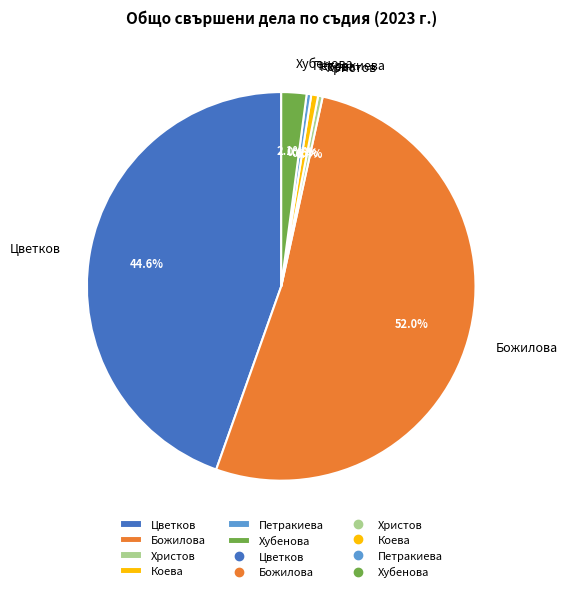

How much of the chart is everything except Христов?

99.6%